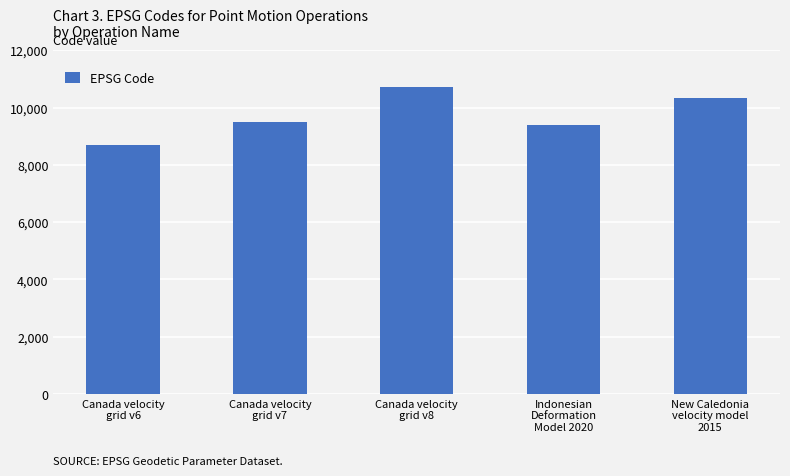

Approximately how many times larger is the value at Indonesian
Deformation
Model 2020 compared to Canada velocity
grid v8?

0.9